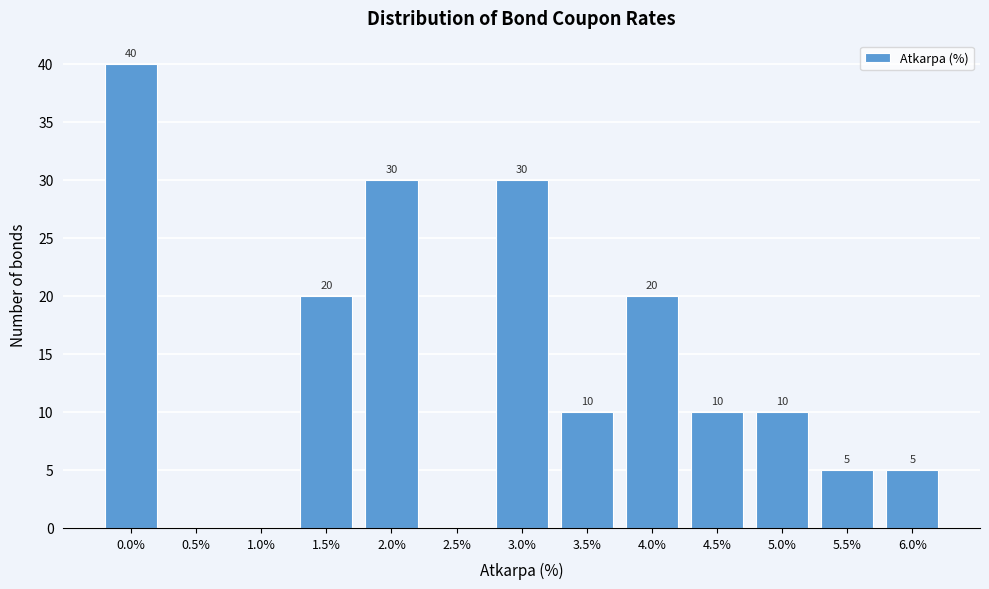

Reading left to right, what are all the values shown in this chart?

0.0%=40	0.5%=0	1.0%=0	1.5%=20	2.0%=30	2.5%=0	3.0%=30	3.5%=10	4.0%=20	4.5%=10	5.0%=10	5.5%=5	6.0%=5